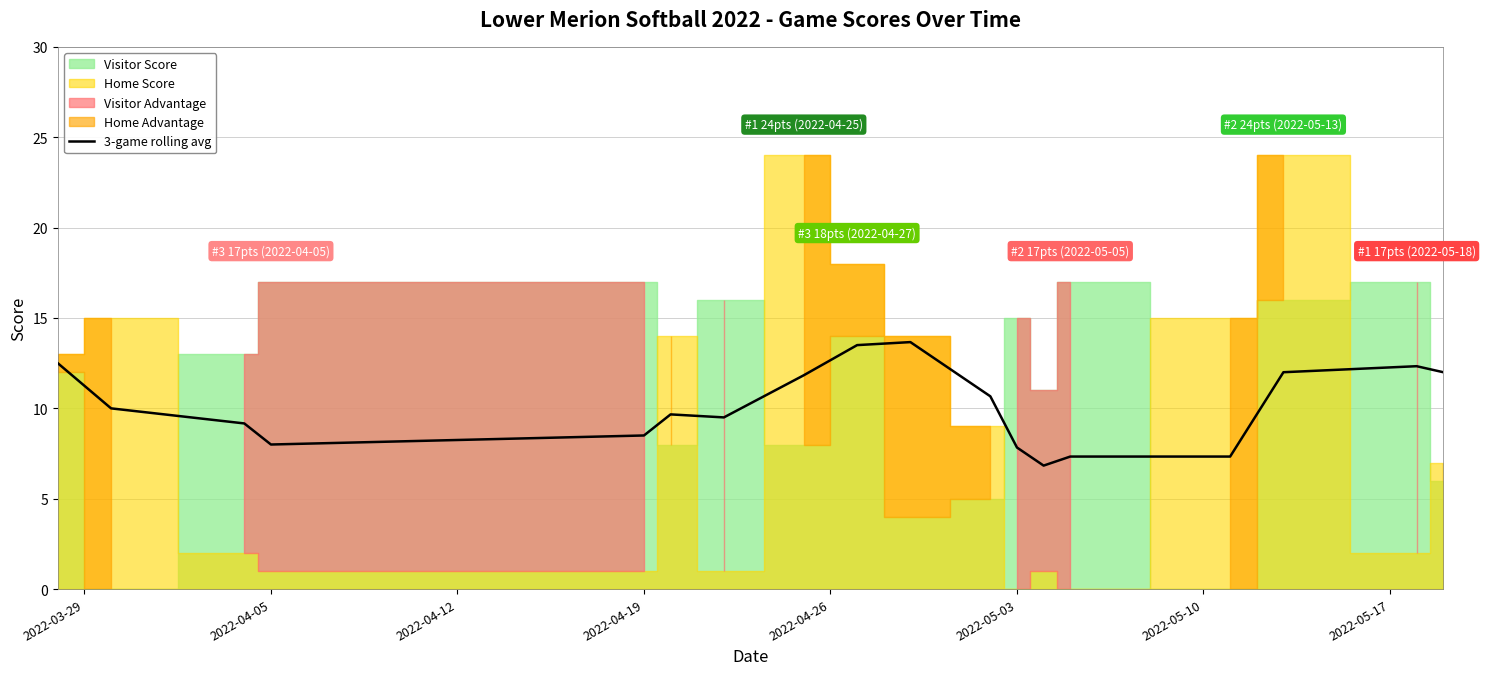

What is the highest value of the 3-game rolling avg series?

13.7